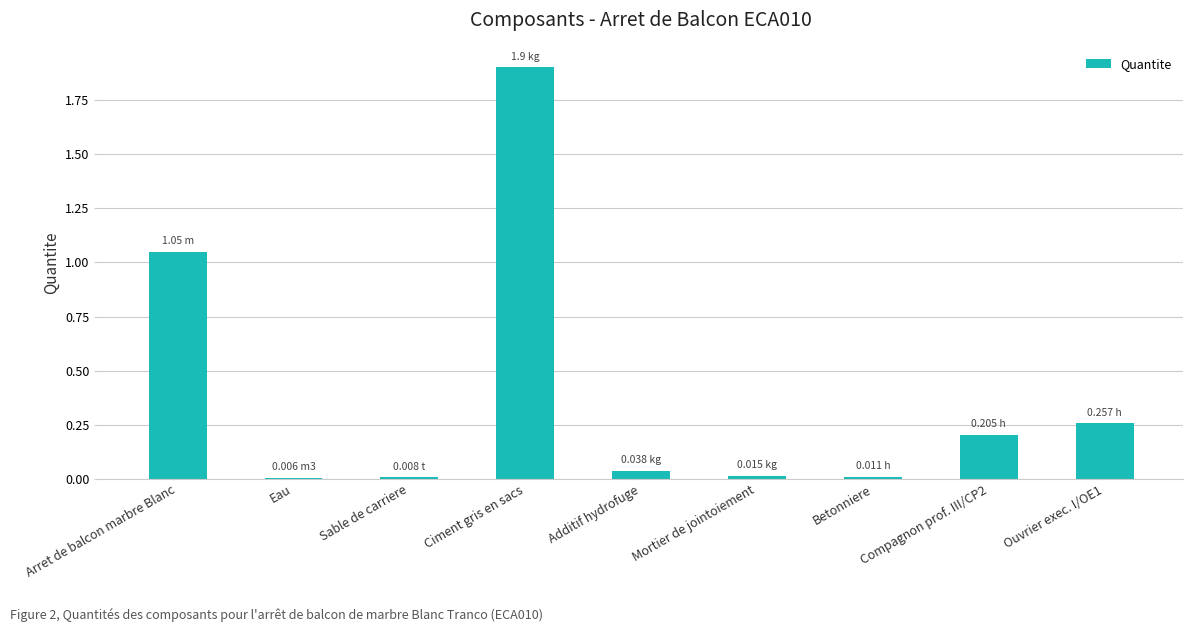

Which category has the highest value across all series?

Ciment gris en sacs